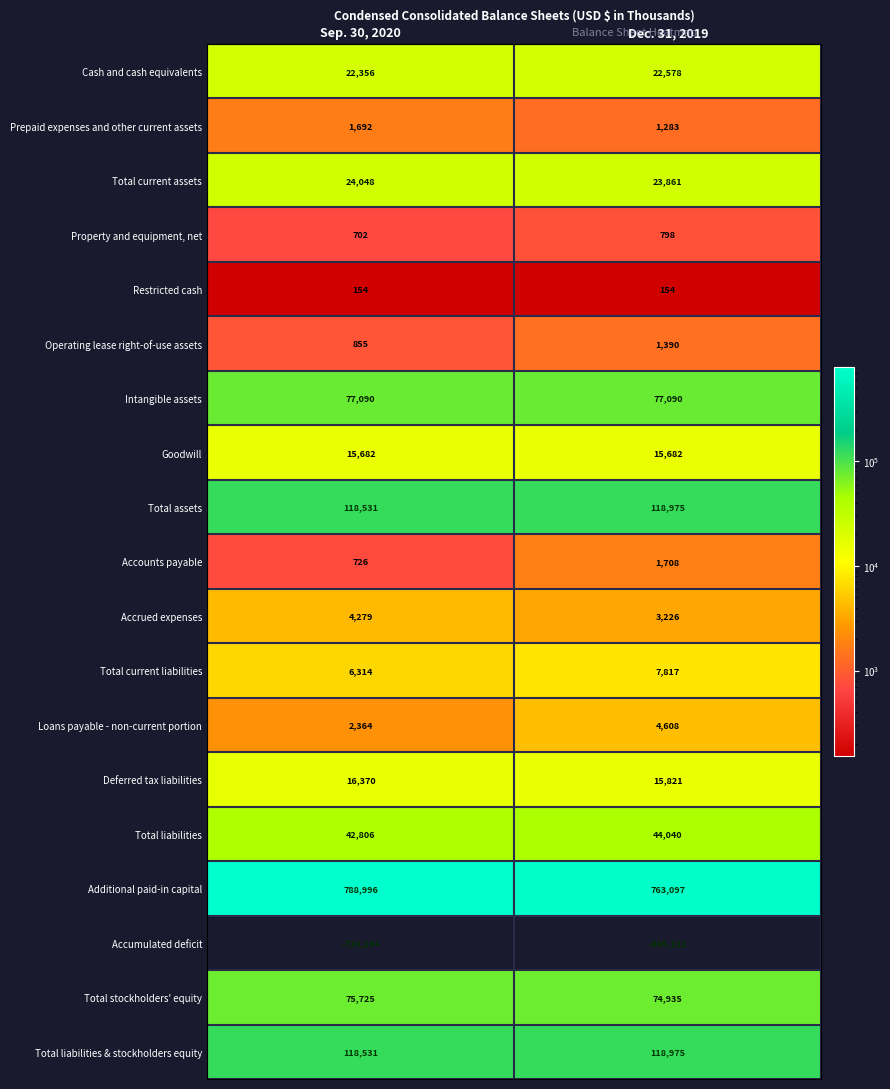

What is the sum of the Total stockholders' equity values at Sep. 30, 2020 and Dec. 31, 2019?

150660